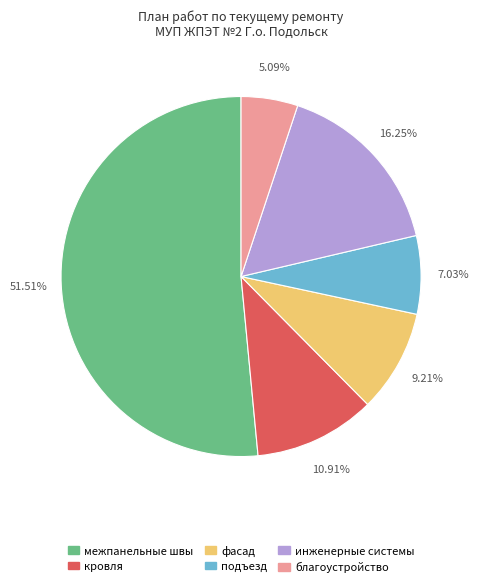

Rank the categories by value from lowest to highest.

благоустройство, подъезд, фасад, кровля, инженерные системы, межпанельные швы